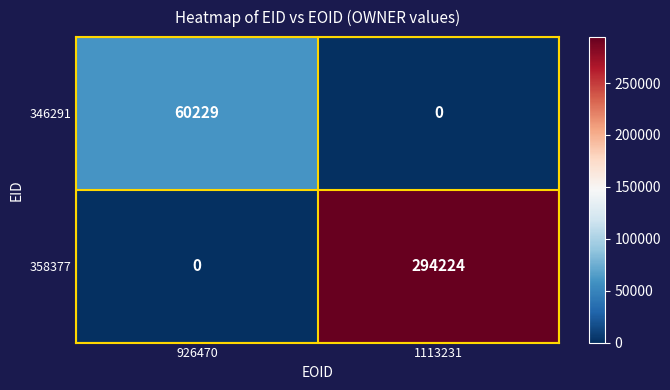

At how many categories does at least one series exceed 276503?

1